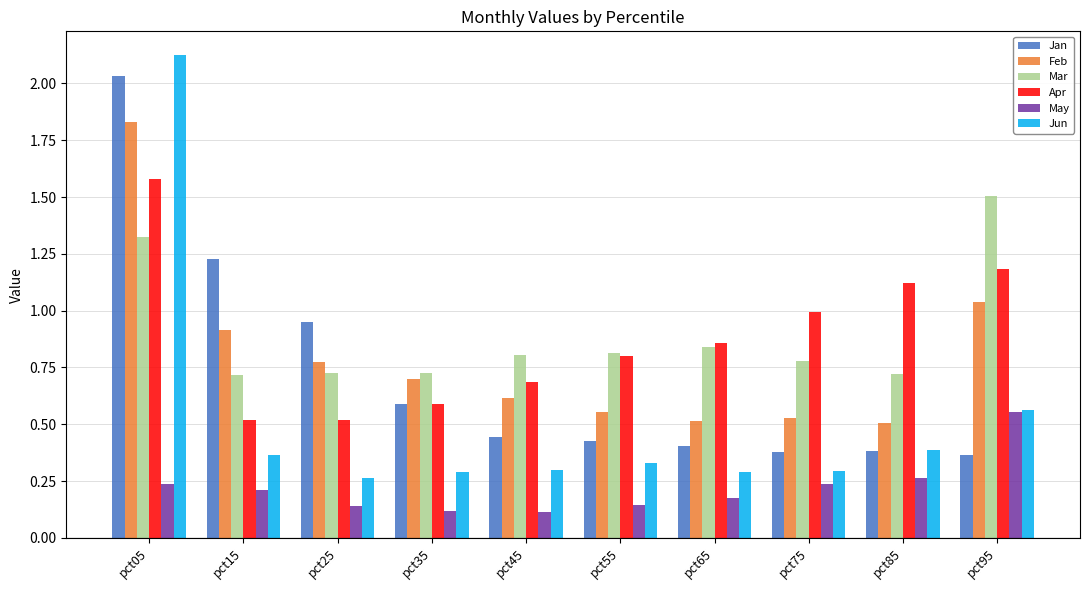

Is the value of Mar at pct95 greater than the value of Feb at pct05?

No